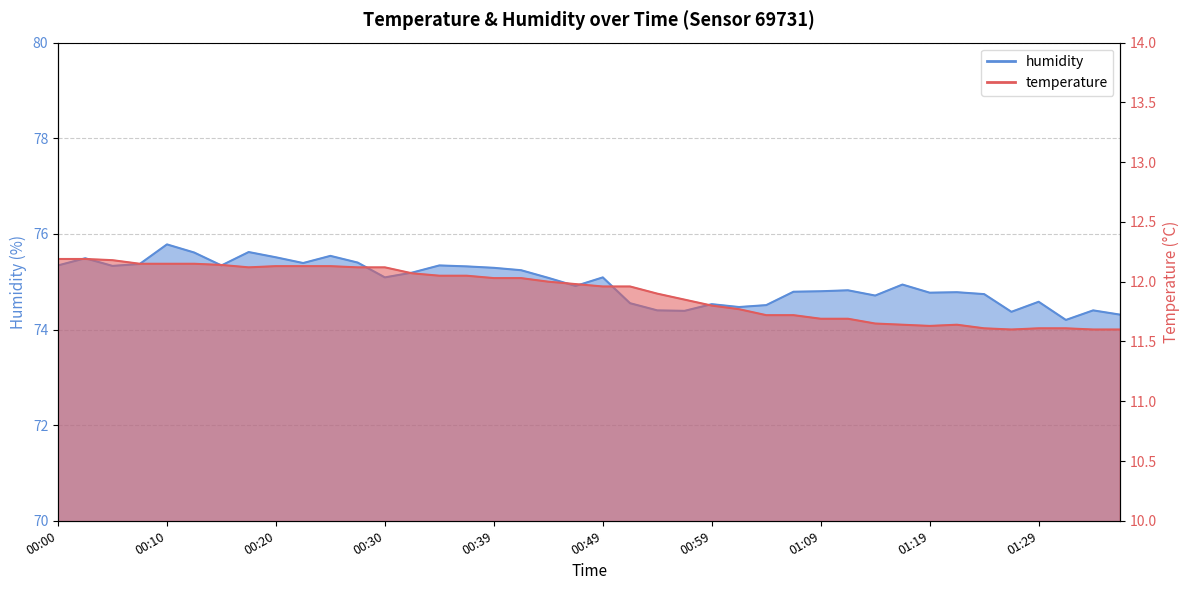

How many data points does each series have?

40